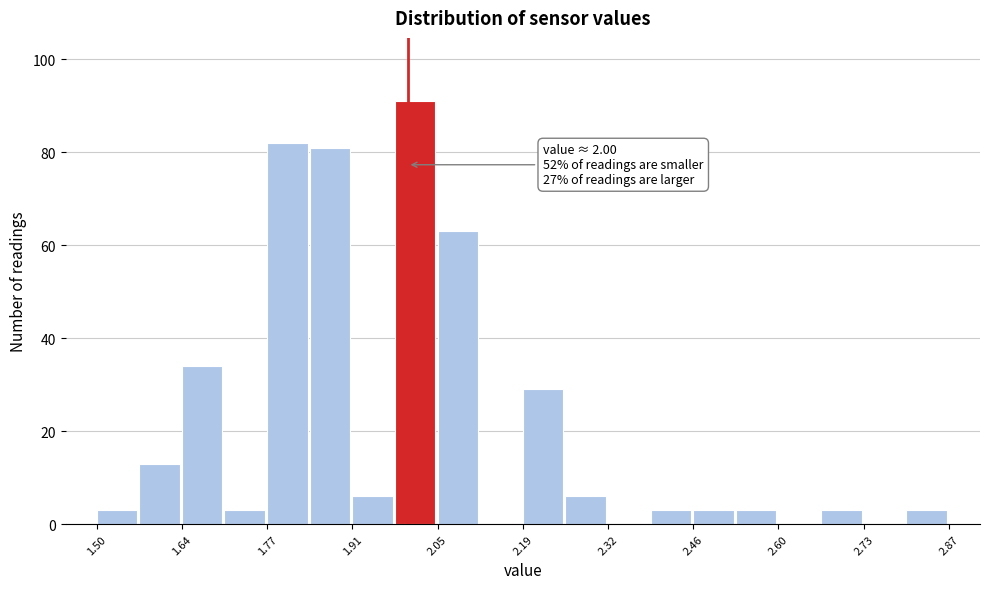

Read against the x-axis, roughly where is the centre of the tallest bar?

2.02